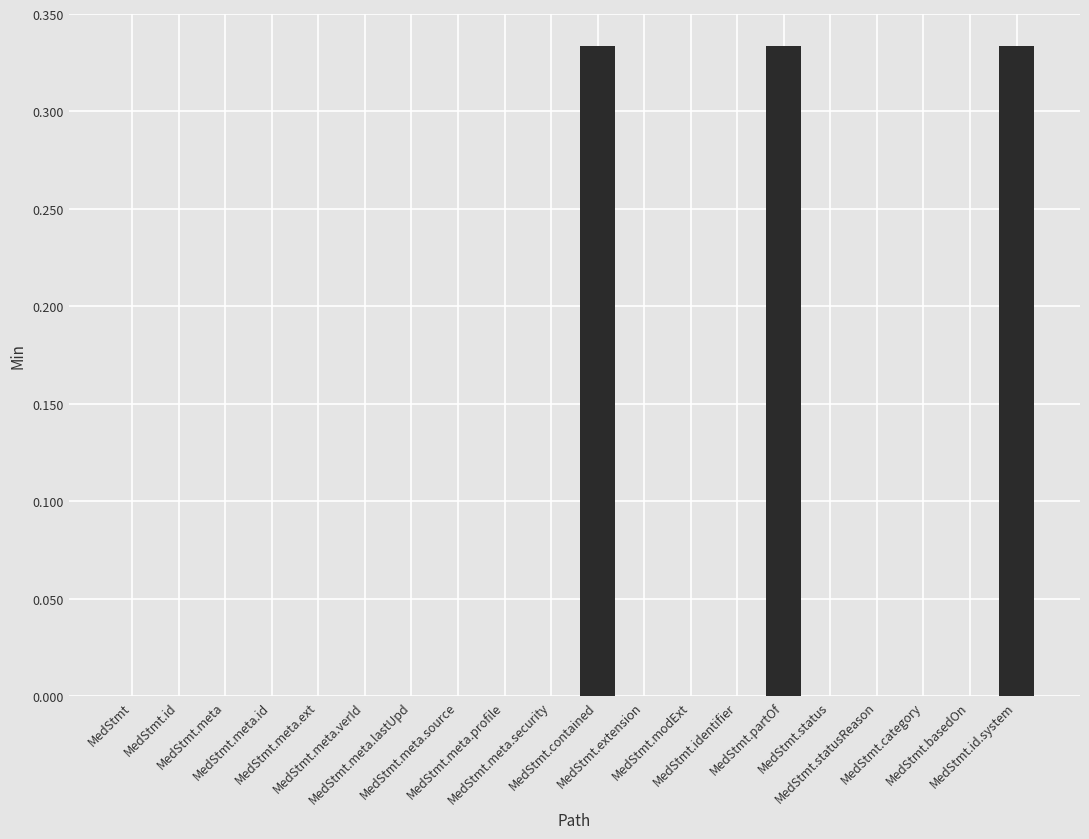

What is the sum of all values?

1.0